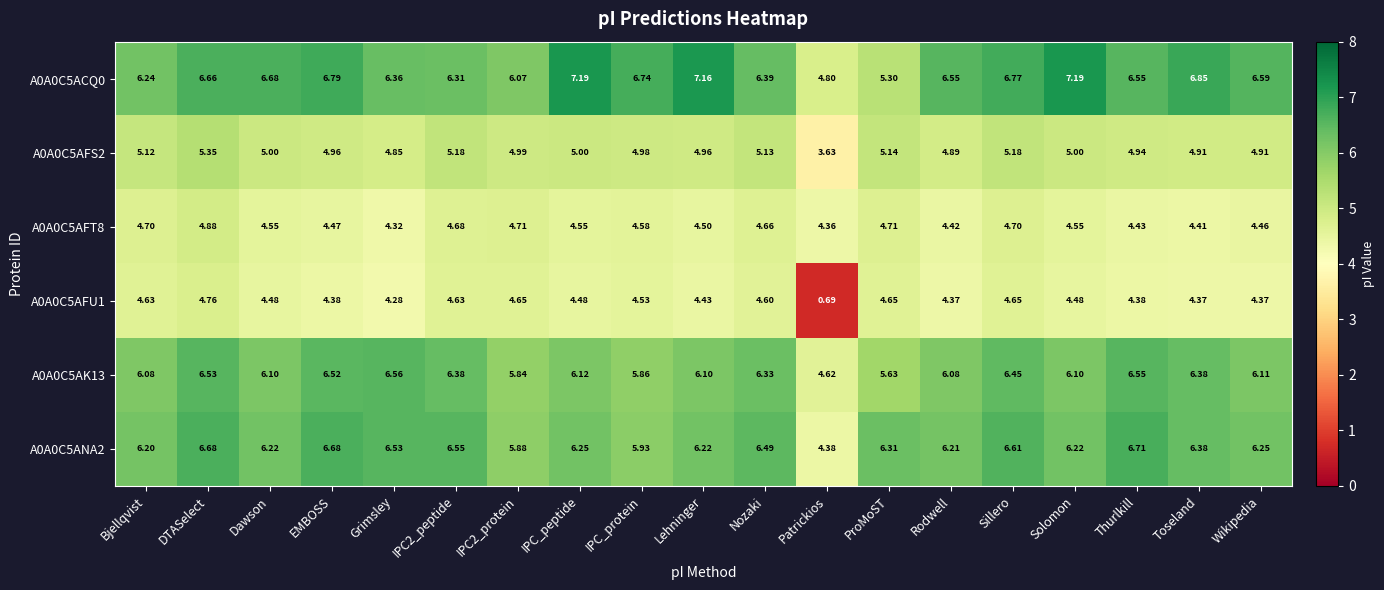

Which series has the largest total across all categories?

A0A0C5ACQ0